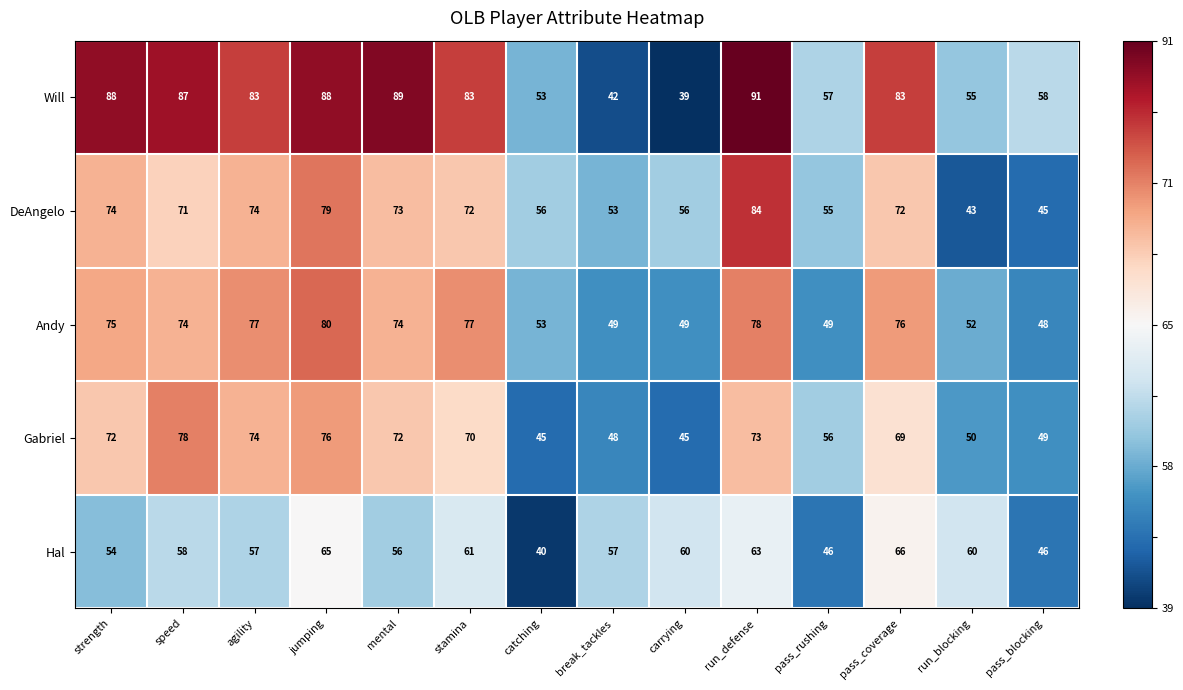

How many values in the DeAngelo series are below 72?

7